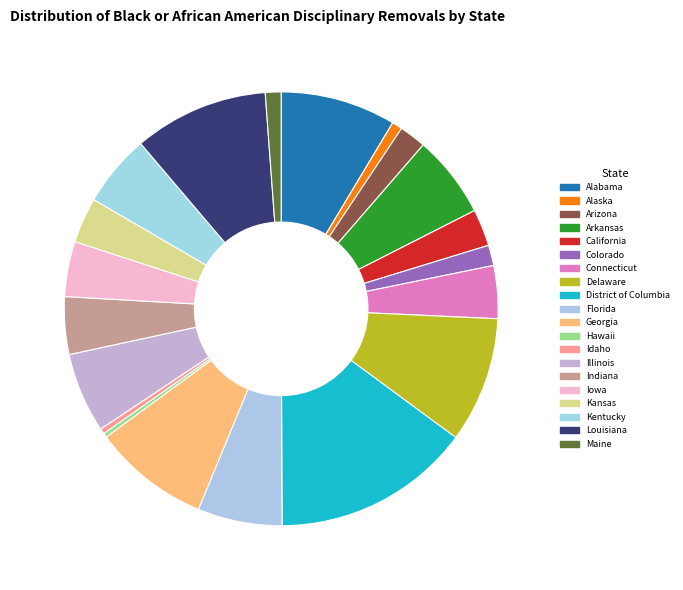

Approximately how many times larger is the value at Alaska compared to Iowa?

0.2